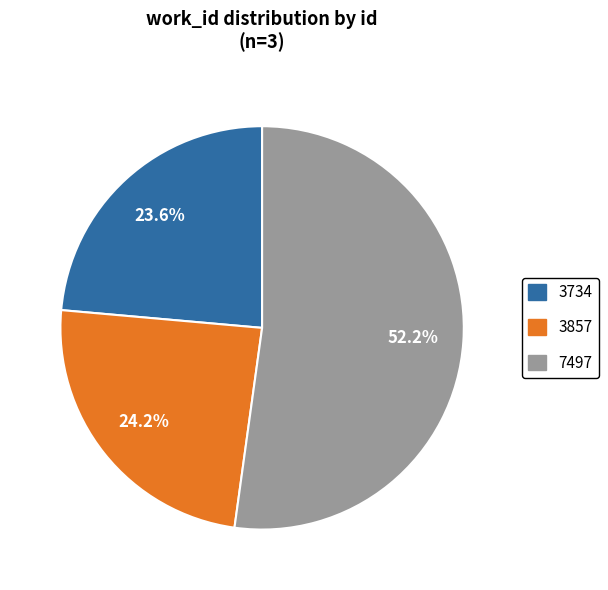

Does any single category account for the majority?

Yes